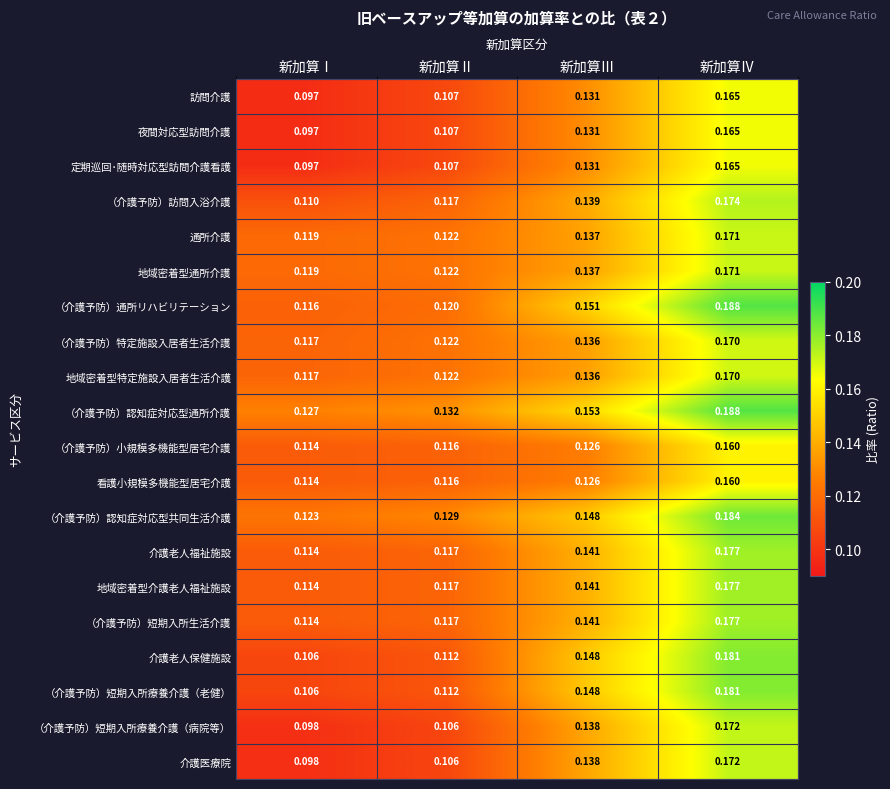

Which label corresponds to the smallest value in the chart?

新加算Ⅰ